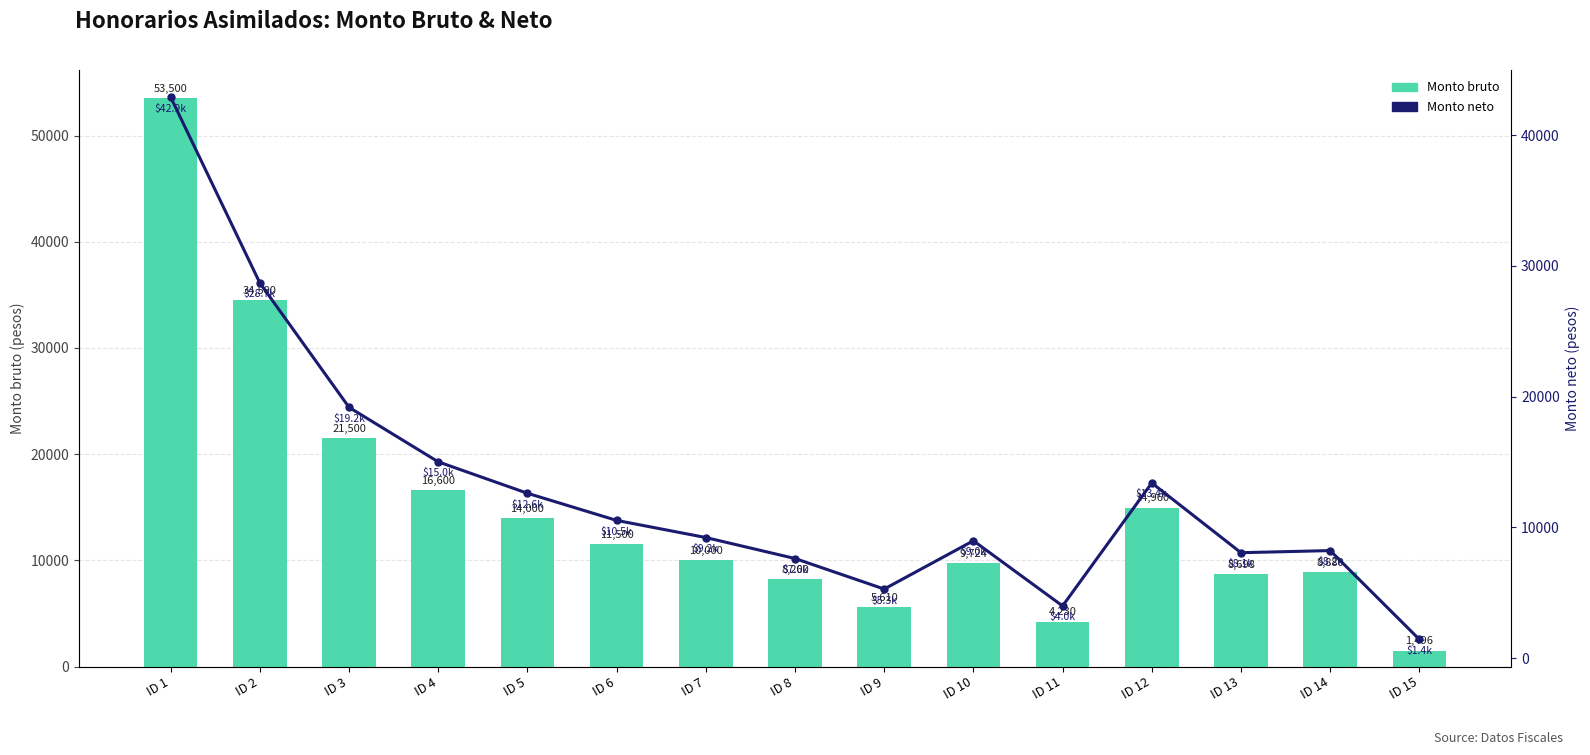

At which label does Monto bruto first exceed 10000?

ID 1